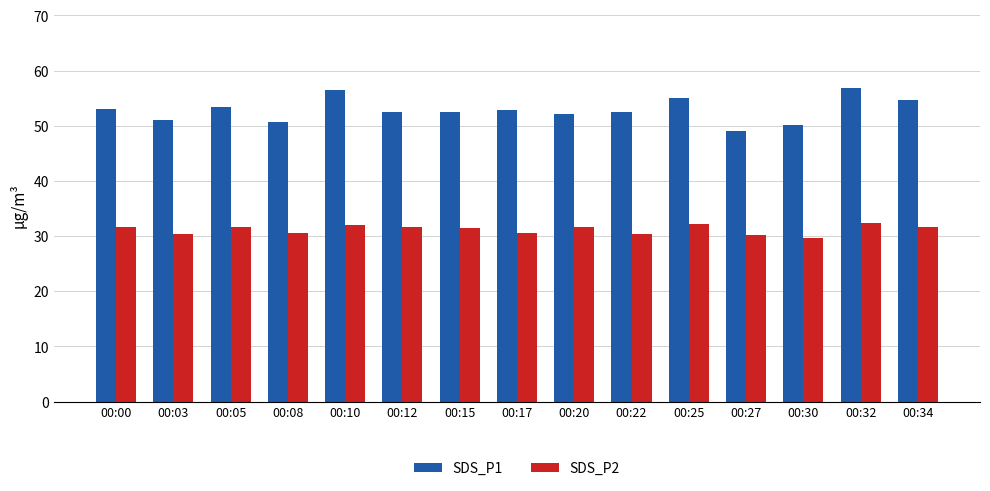

What value does the SDS_P1 series have at 00:32?

56.9